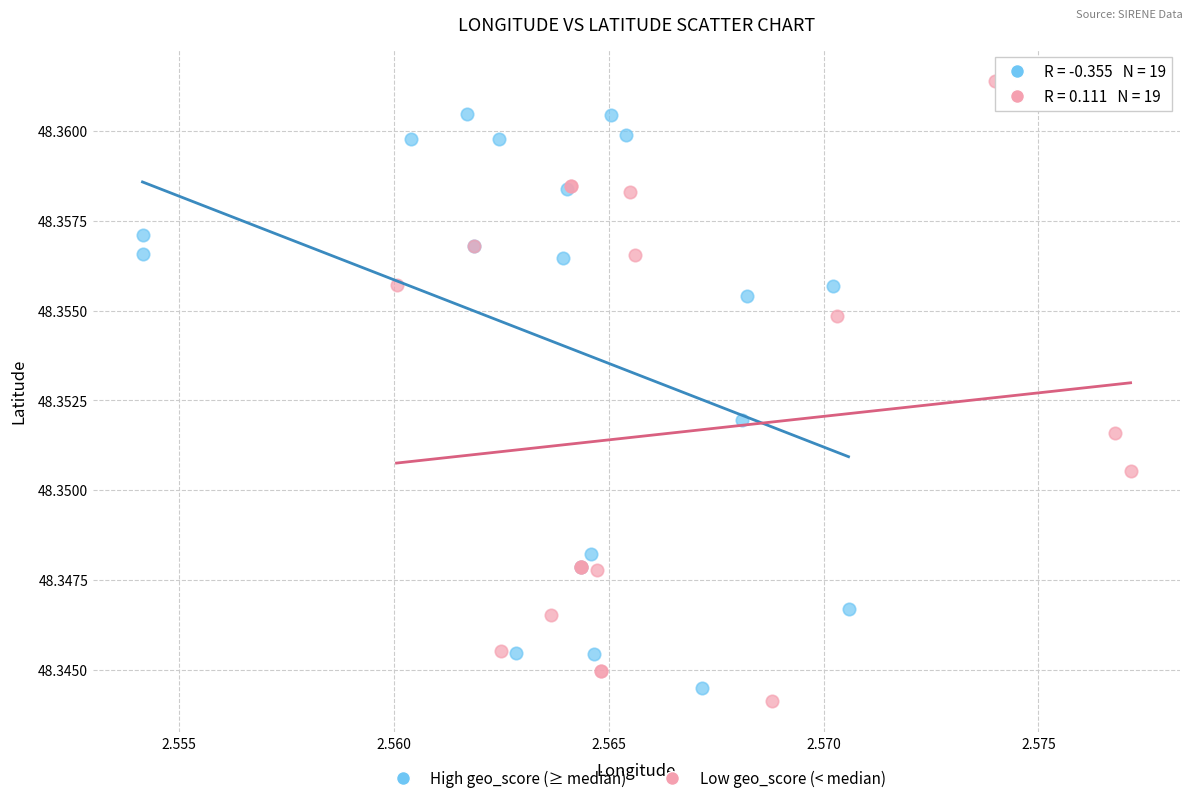

Which series contains the highest Y value?

Low geo_score (< median)